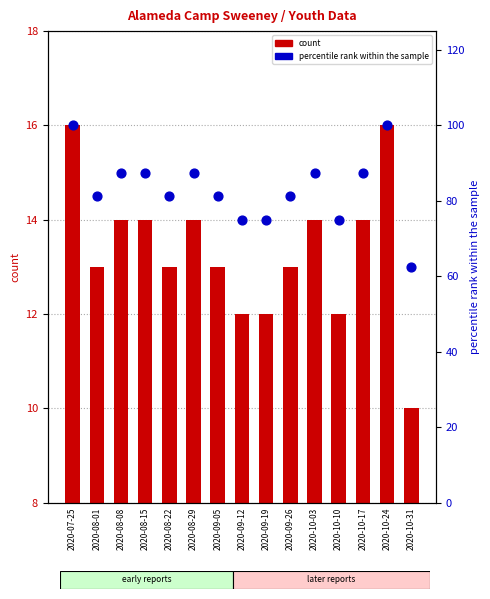

At which category is the sum across all series the highest?

2020-07-25